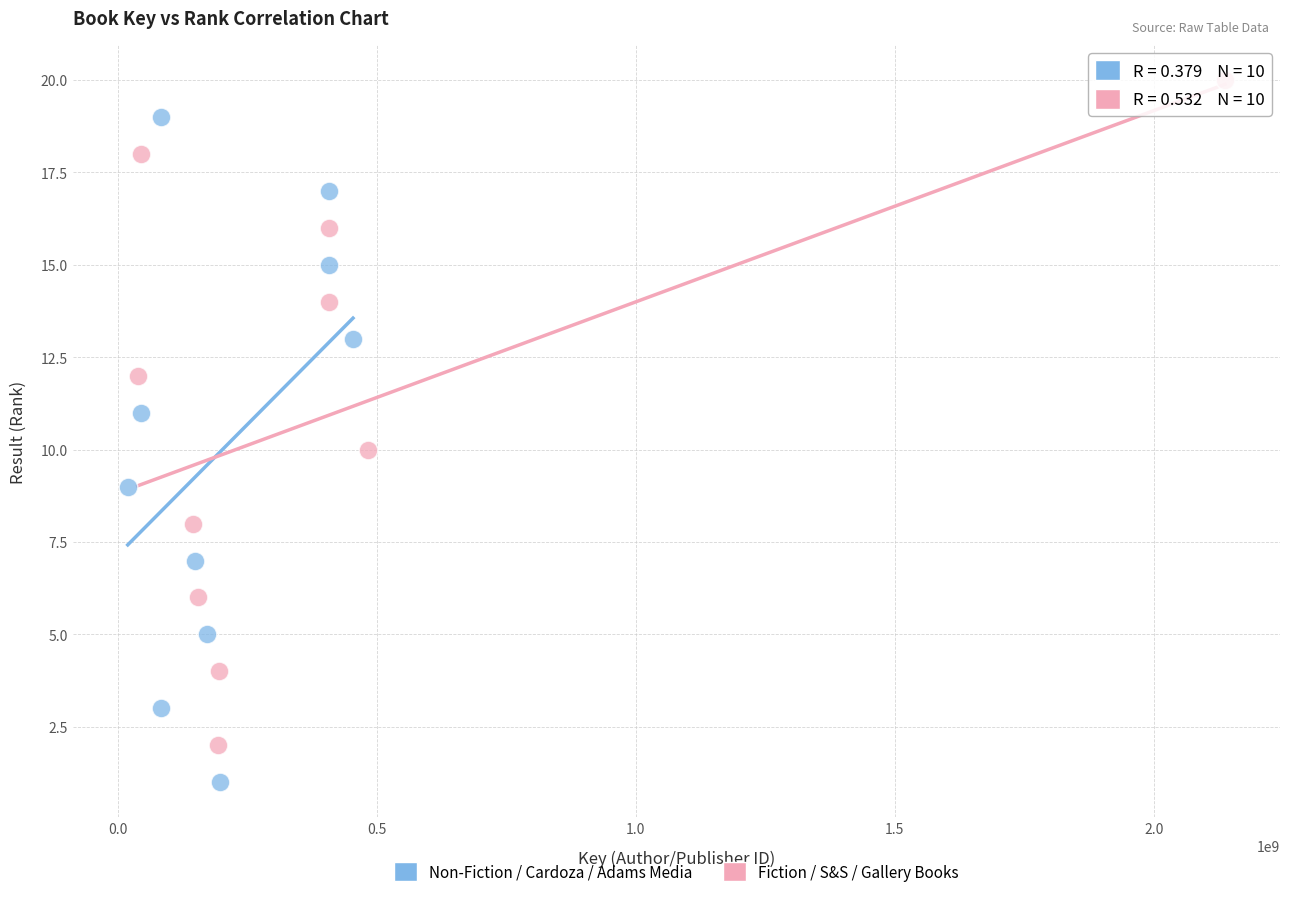

Which series reaches the minimum Y coordinate?

Non-Fiction / Cardoza / Adams Media